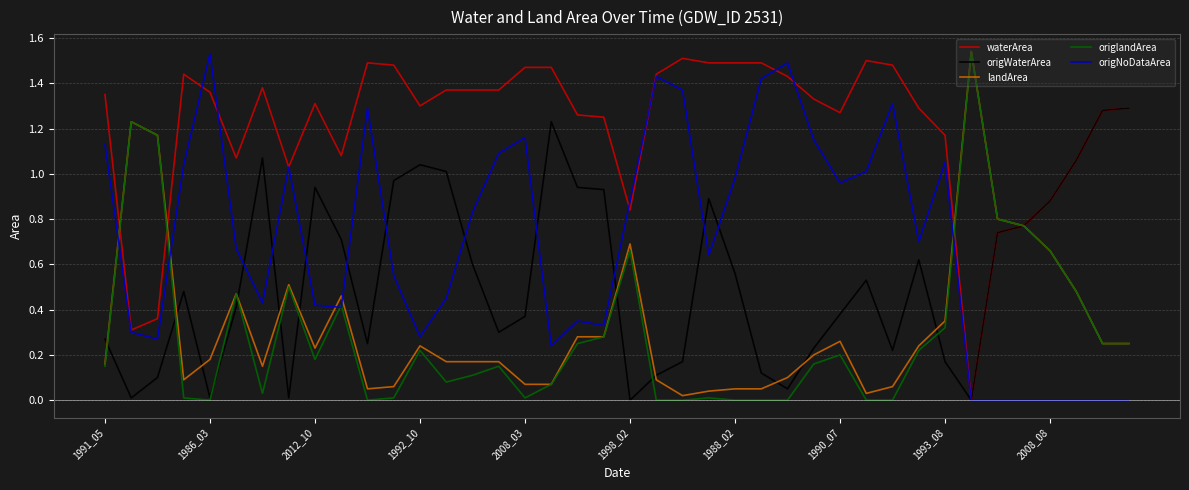

At how many categories does at least one series exceed 0?

40